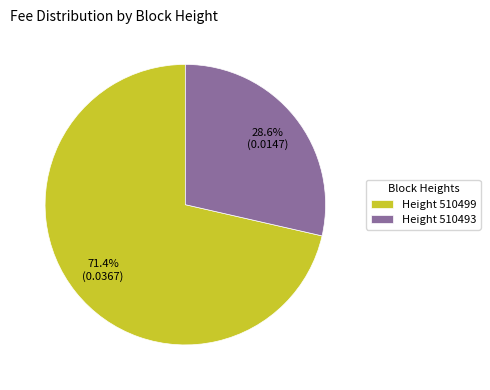

Rank the categories by value from highest to lowest.

Height 510499, Height 510493